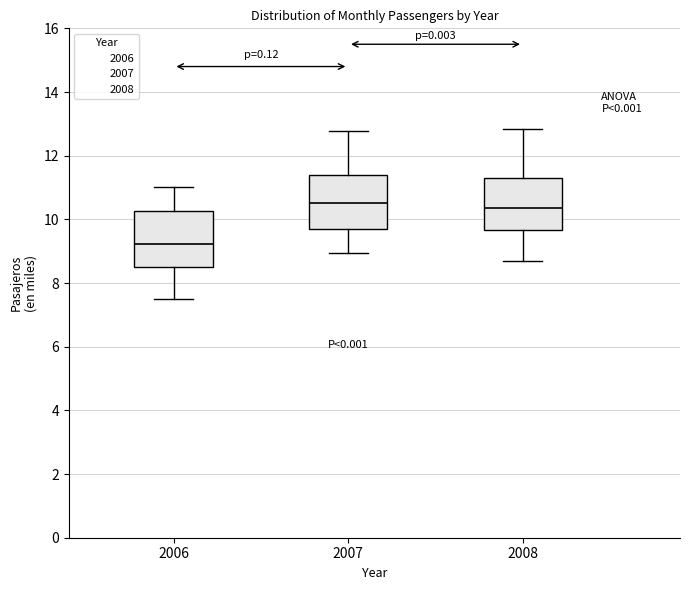

Reading left to right, read every box against the y-axis: the position of its median line, the range the box covers, and the ends of its whiskers. The values are not printed on the chart, so give them approximately, as read against the axis.

2006: median 9.2, box 8.6 to 10.2, whiskers 7.4 to 11.0
2007: median 10.6, box 9.8 to 11.4, whiskers 9.0 to 12.8
2008: median 10.4, box 9.6 to 11.4, whiskers 8.6 to 12.8